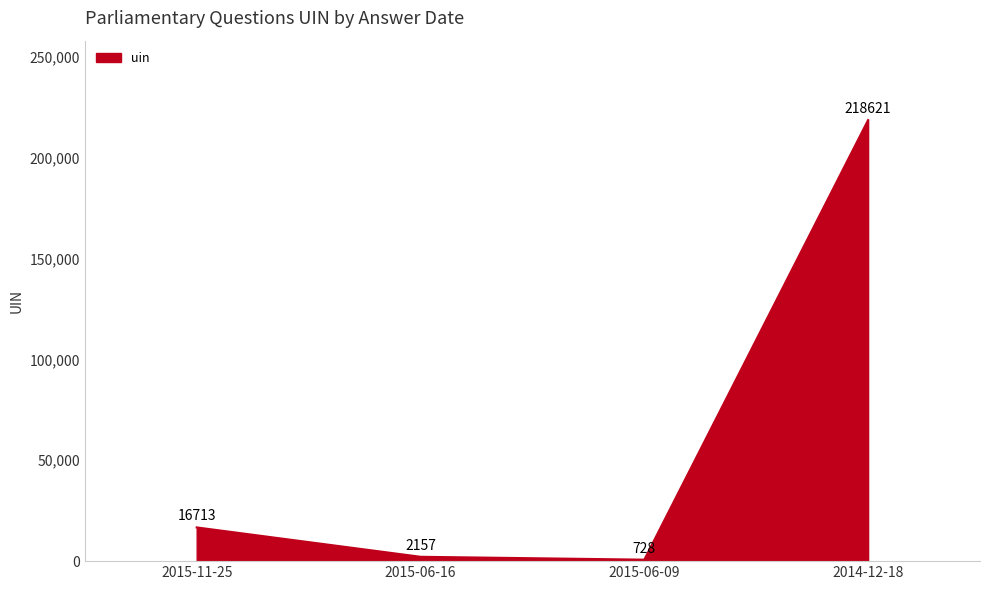

Where is the first local minimum?

2015-06-09